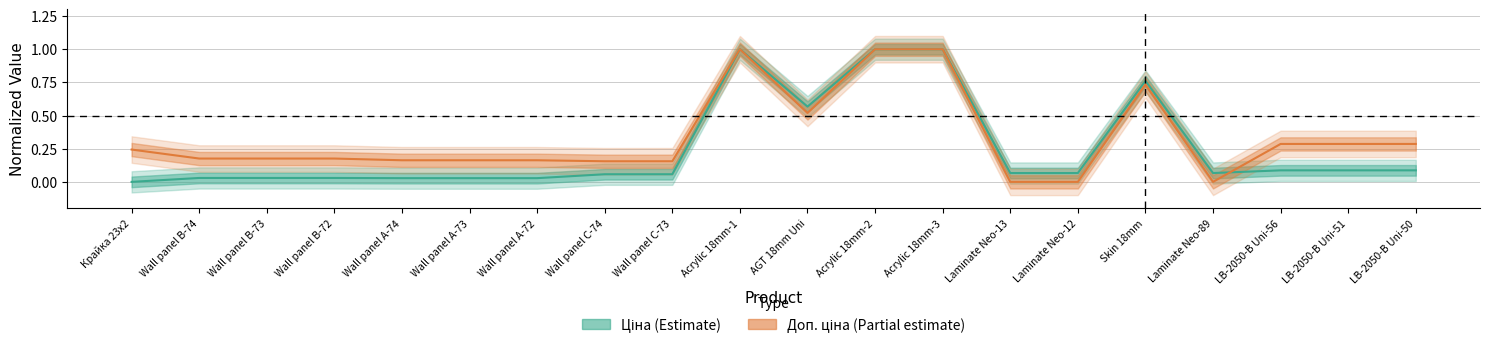

Rank the series by their maximum value, from lowest to highest.

Ціна, Доп. ціна